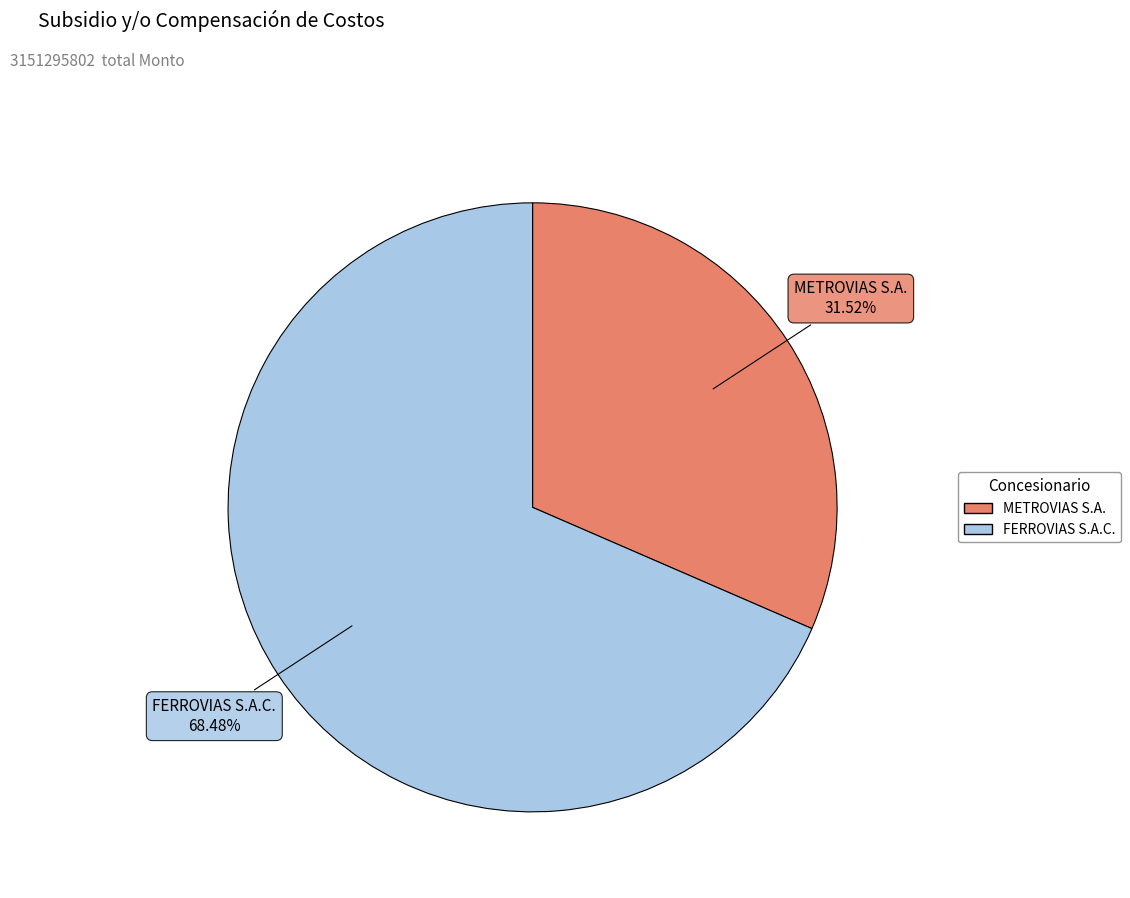

Which slice is the largest?

FERROVIAS S.A.C.